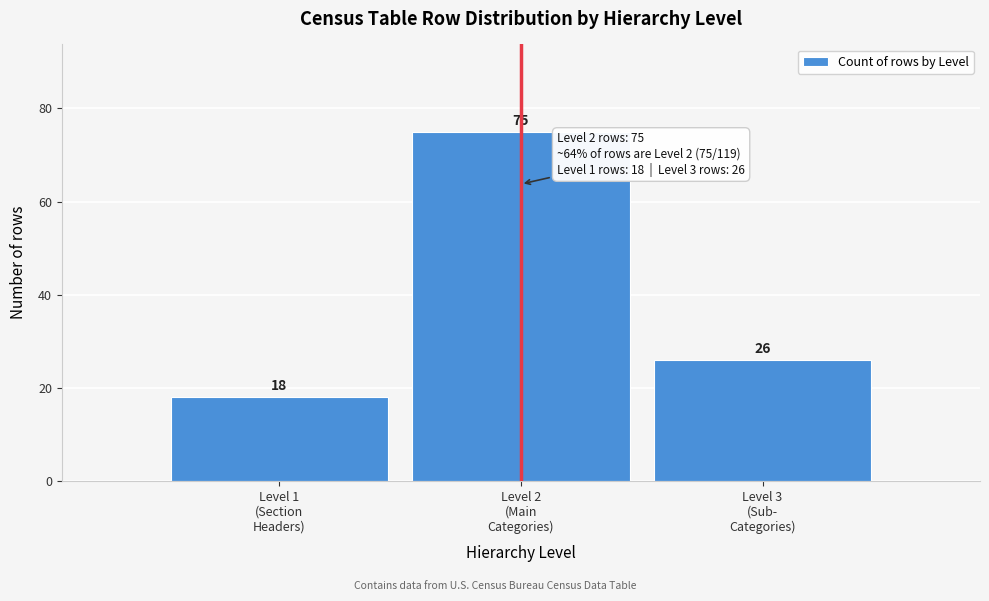

Reading left to right, extract all data points from this chart.

18	75	26